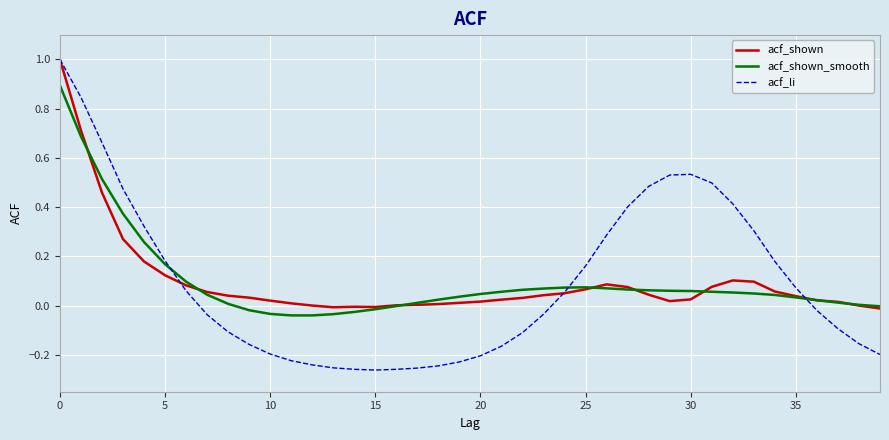

Which series has the largest range (max minus min)?

acf_li